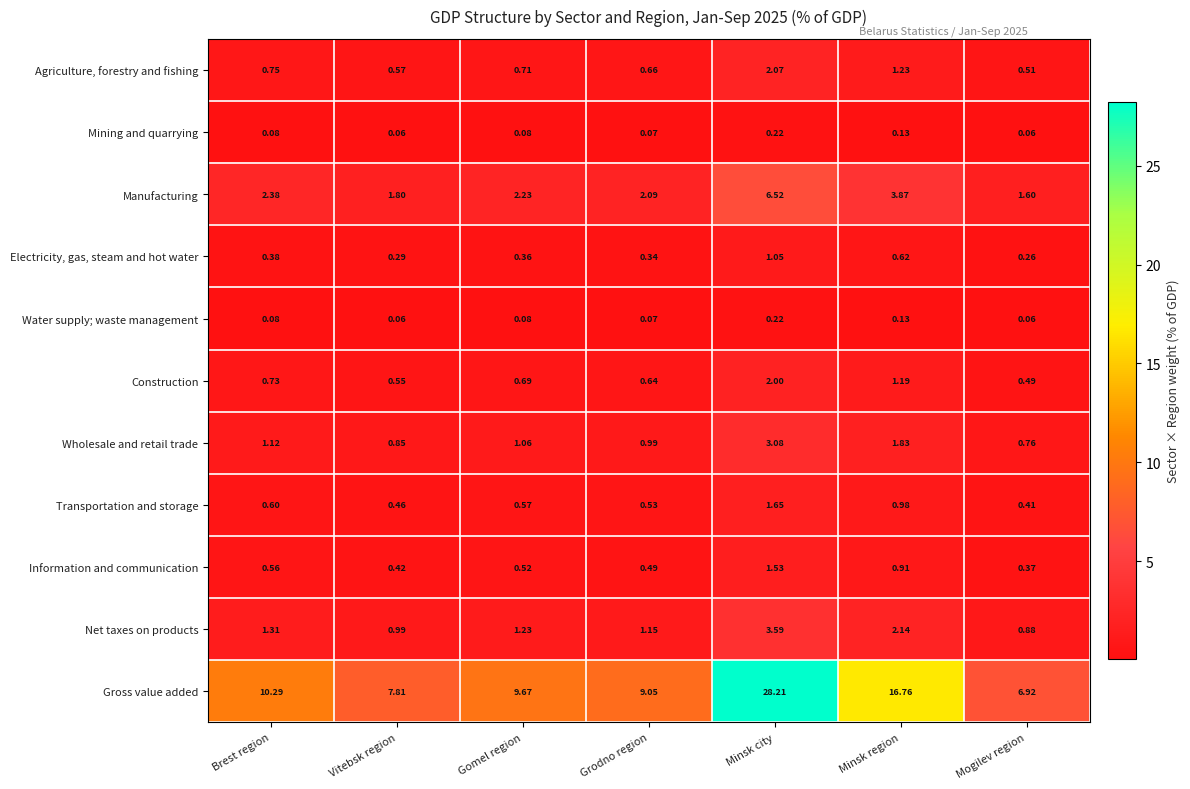

Which series has the largest range (max minus min)?

Gross value added